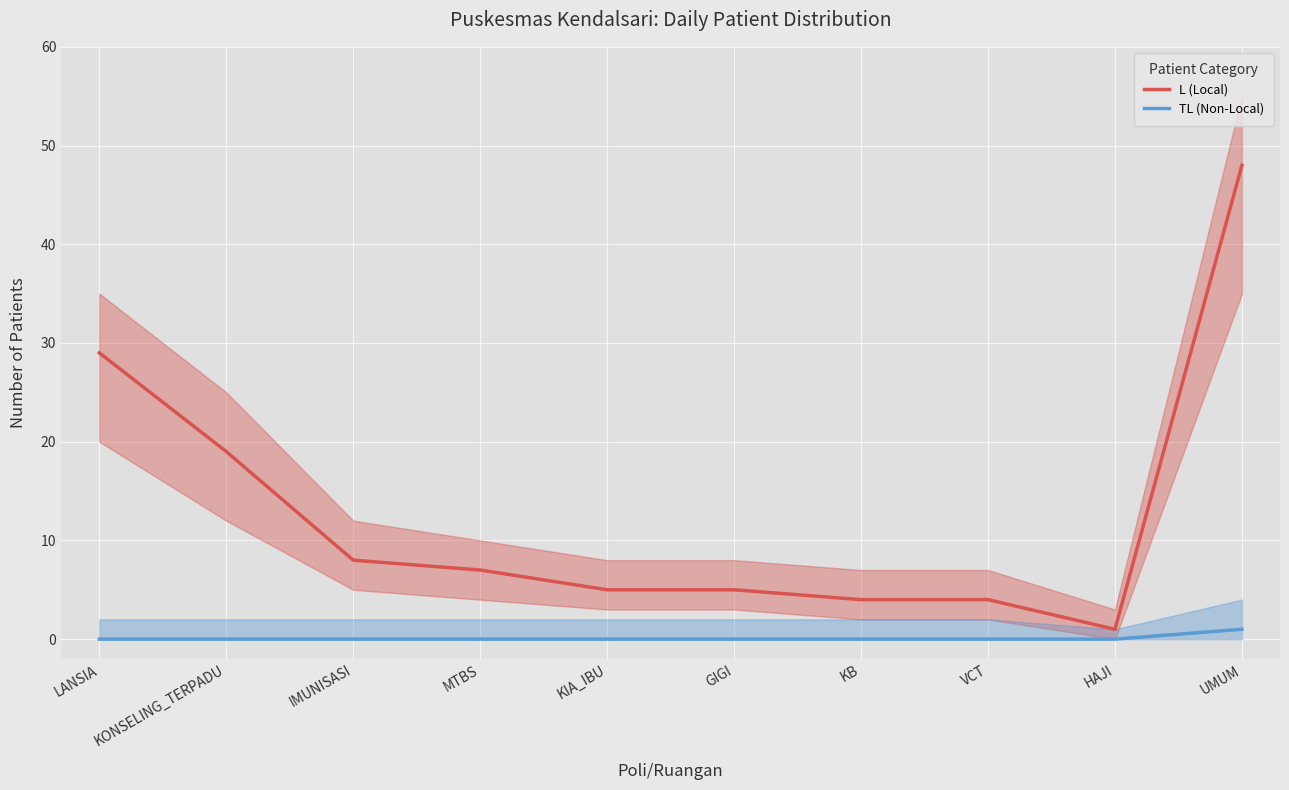

How many lines are shown in the chart?

2